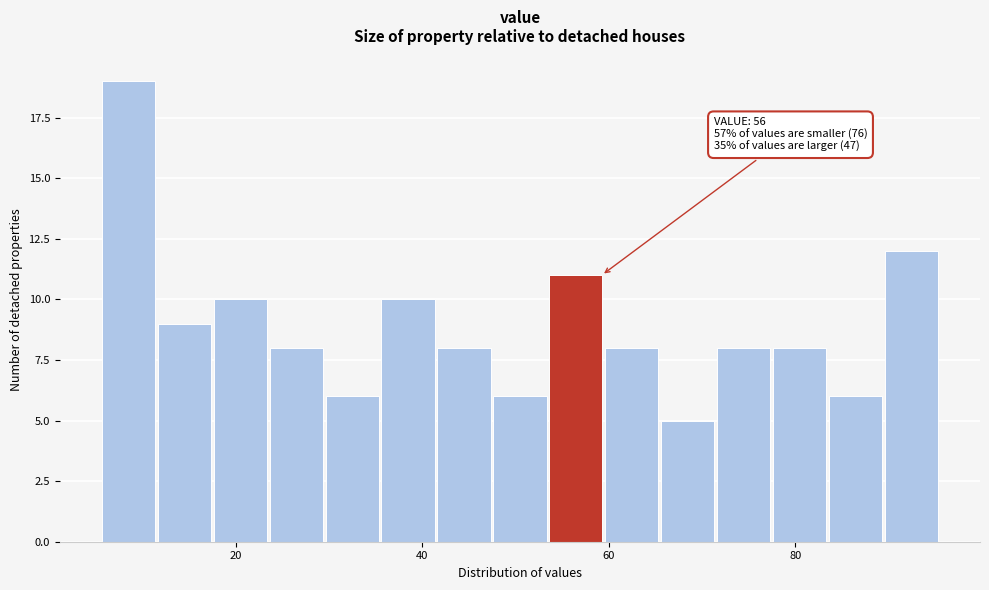

Around what value on the x-axis is the tallest bar? Give the approximate position of its centre, as read against the axis.

8